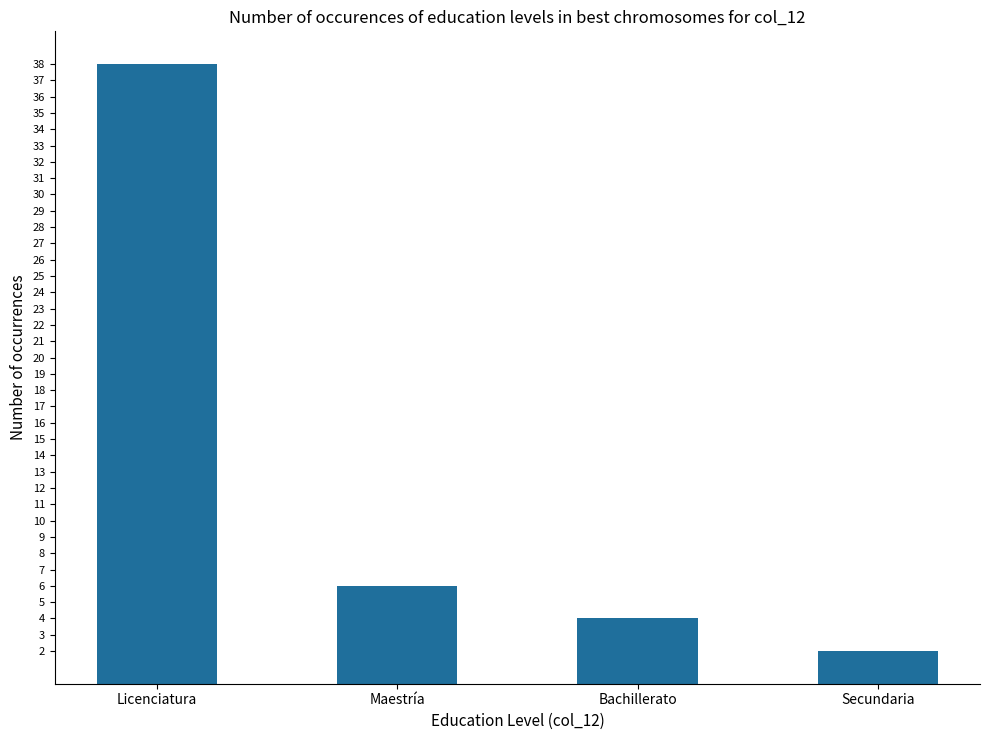

What is the sum of the values at Licenciatura and Bachillerato?

42